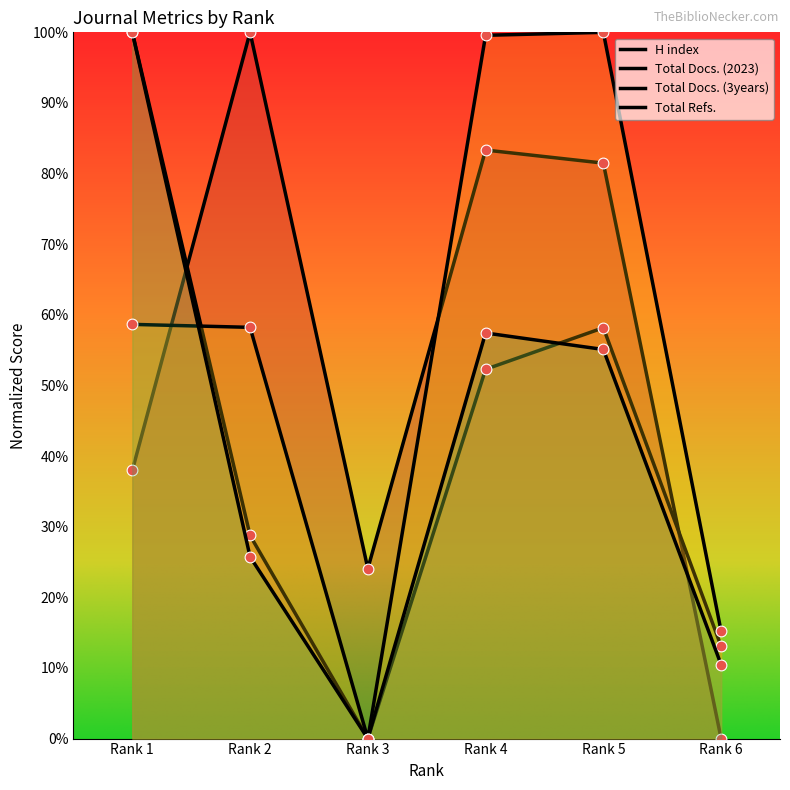

Which series has the largest Y range (max minus min)?

H index